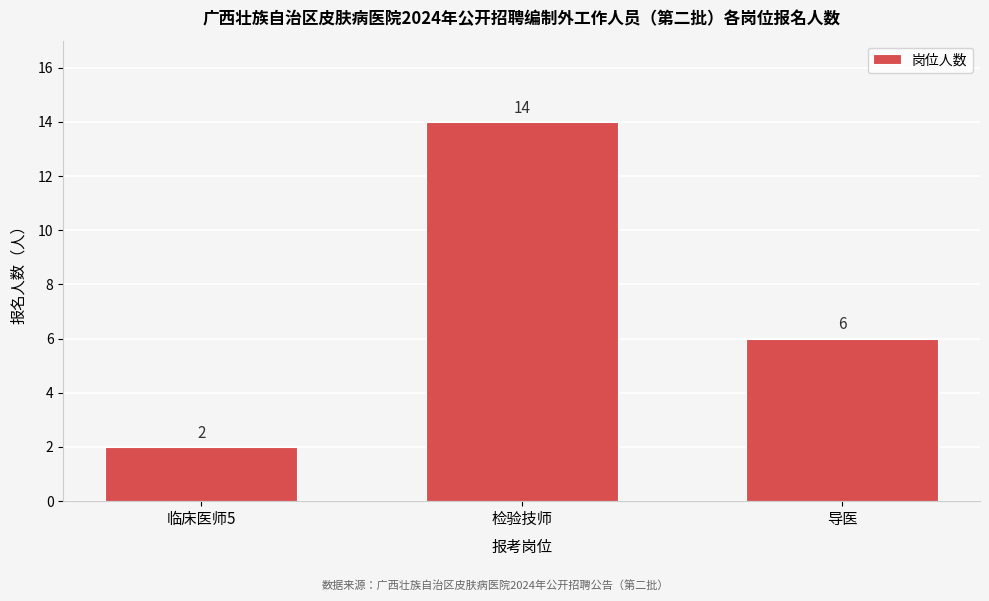

Reading left to right, transcribe all the data shown in this chart.

临床医师5=2	检验技师=14	导医=6